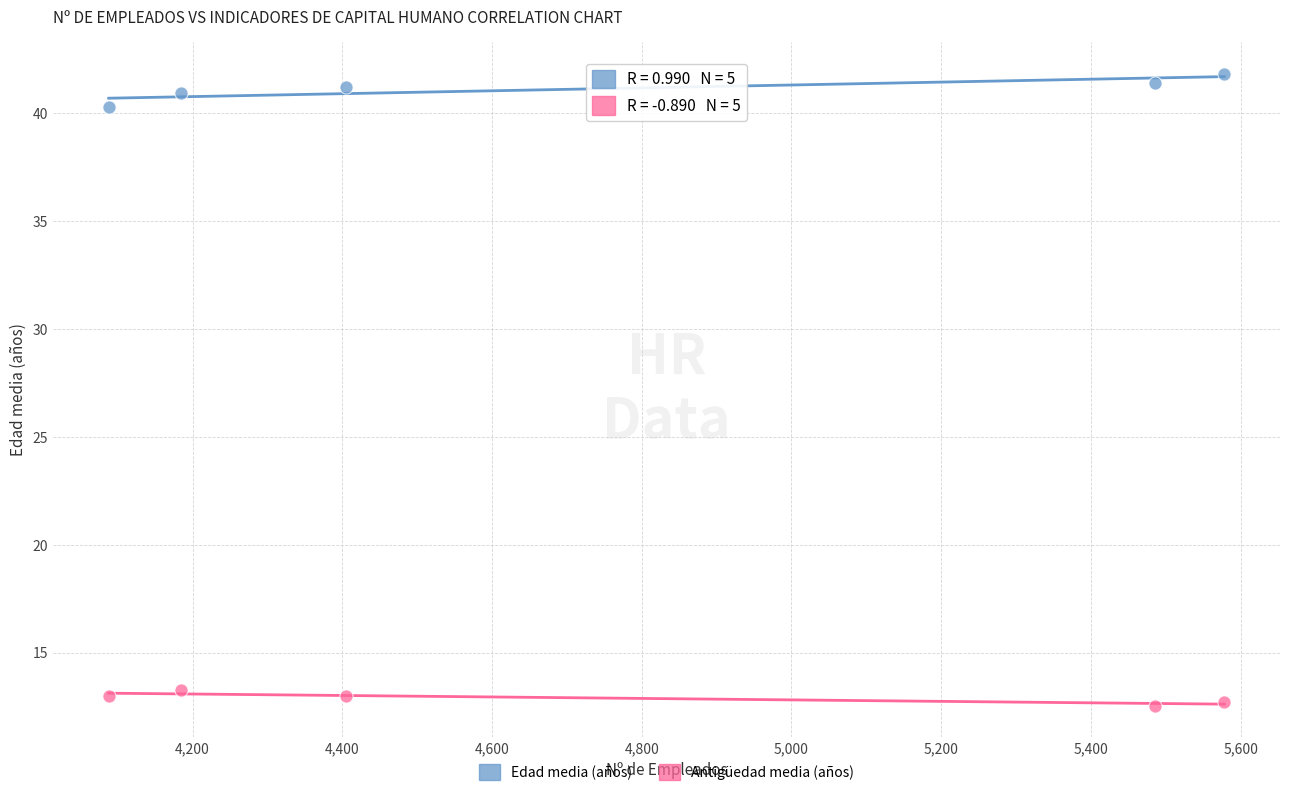

Which series contains the lowest Y value?

Antigüedad media (años)